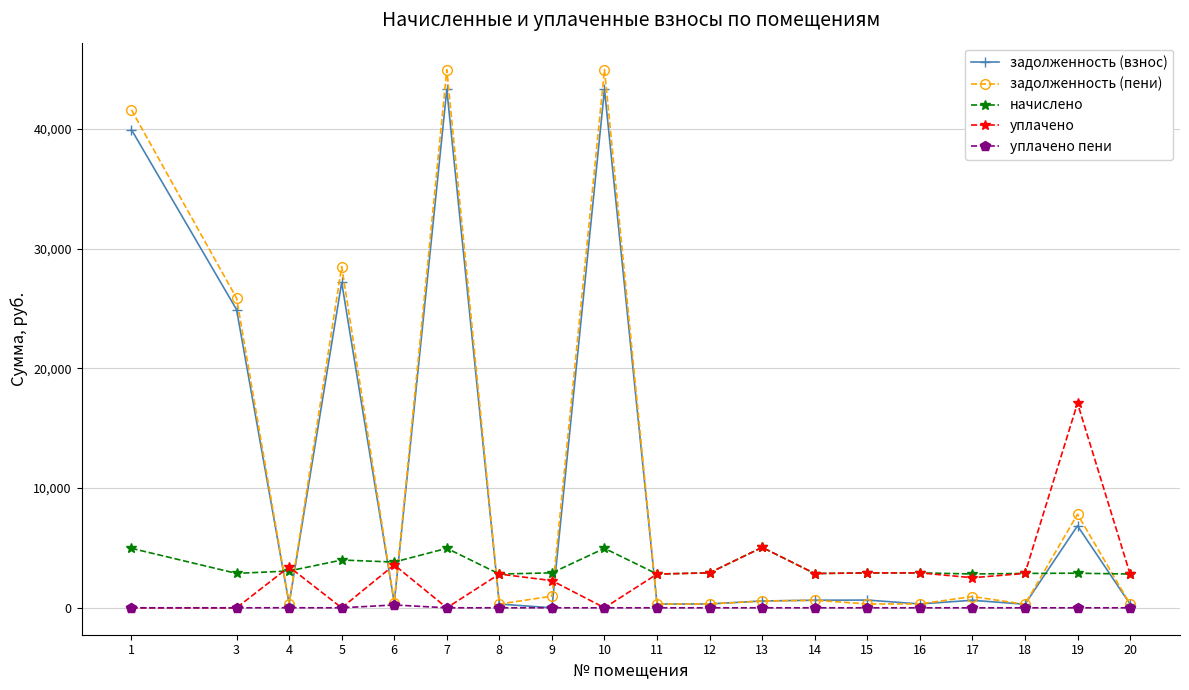

True or false: задолженность (взнос) has more than 0 points higher than both neighbors.

True